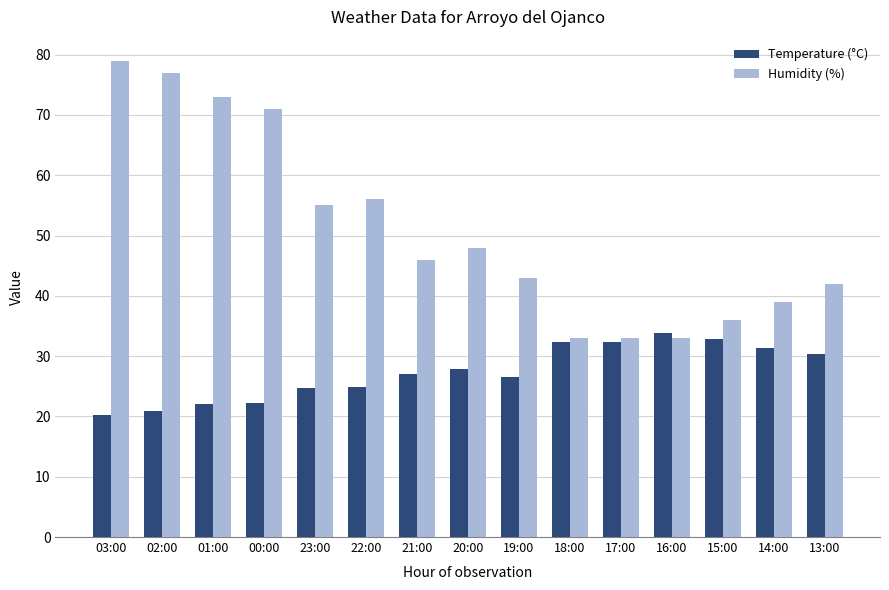

Rank the series at 23:00 from lowest to highest value.

Temperature (°C), Humidity (%)